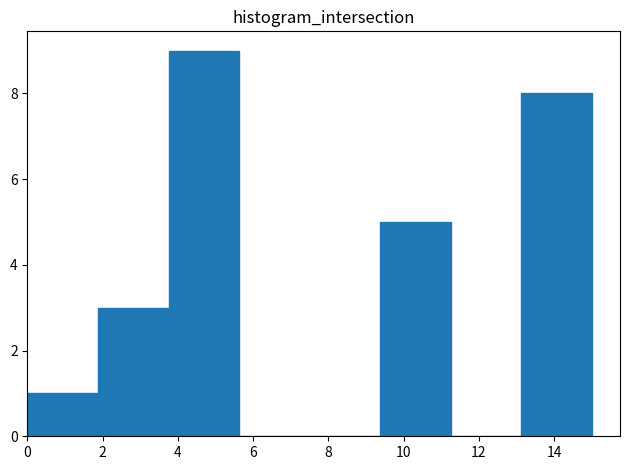

Which range on the x-axis has the tallest bar?

3.8 to 5.6